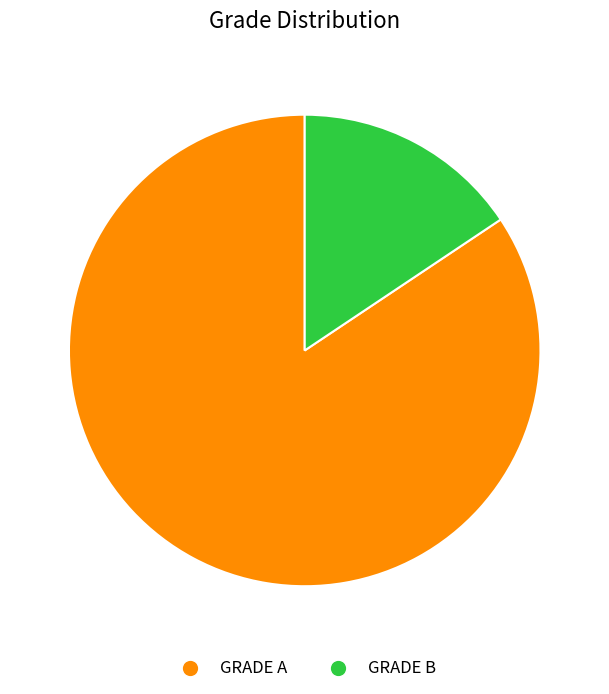

Which has a higher value, GRADE B or GRADE A?

GRADE A